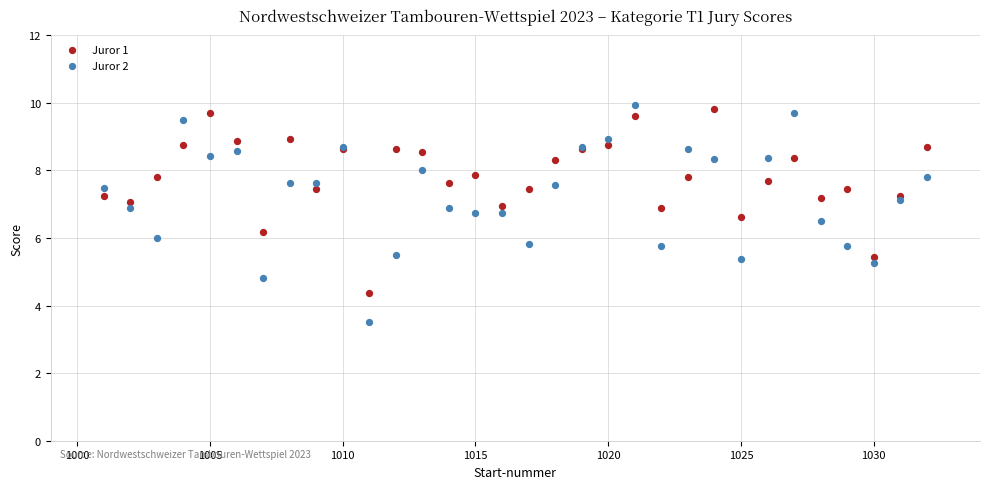

Which series reaches the minimum Y coordinate?

Juror 2